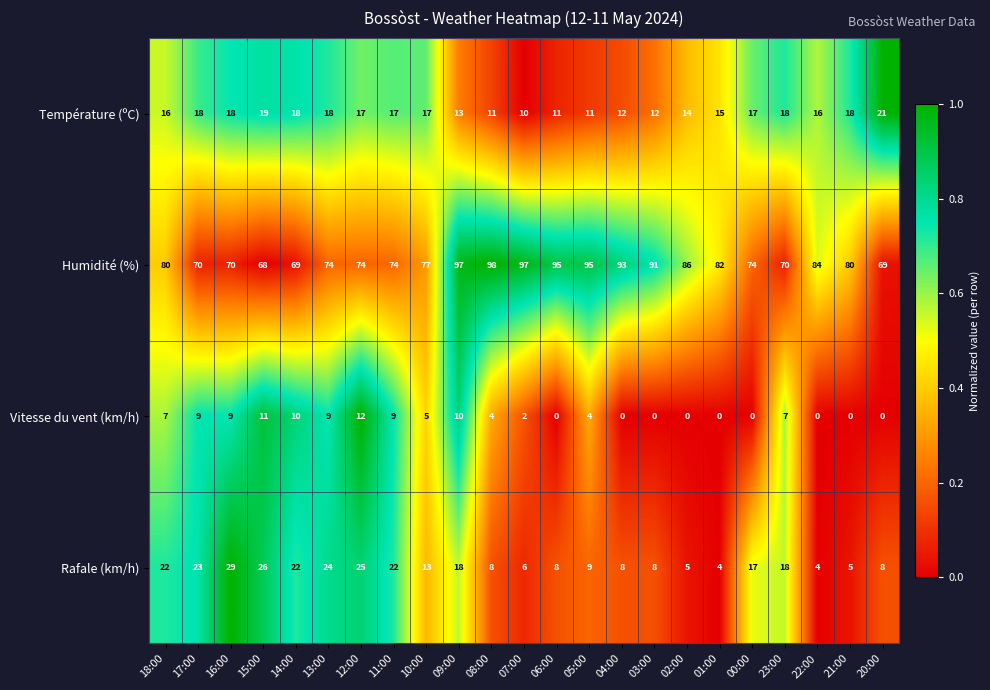

Rank the series by their maximum value, from highest to lowest.

Humidité (%), Rafale (km/h), Température (ºC), Vitesse du vent (km/h)